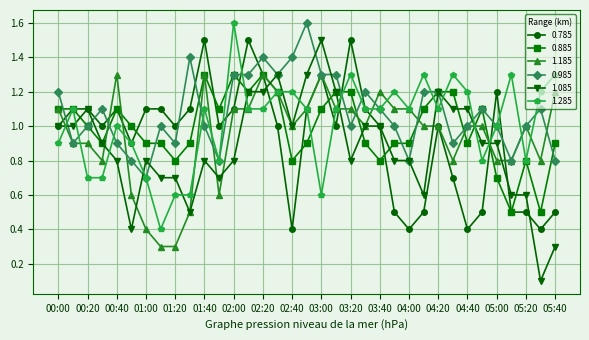

At how many categories does at least one series exceed 0?

35